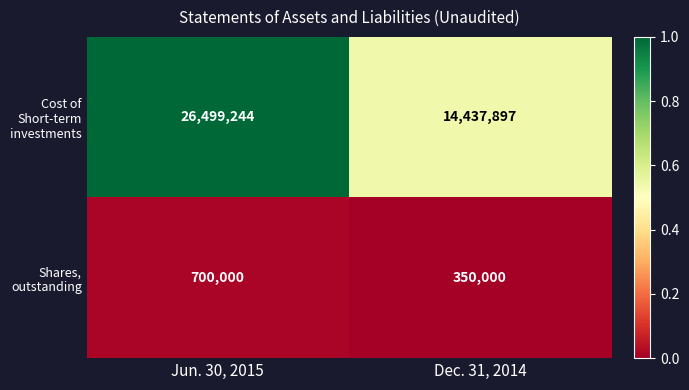

Which series has the largest total across all categories?

Cost of Short-term investments